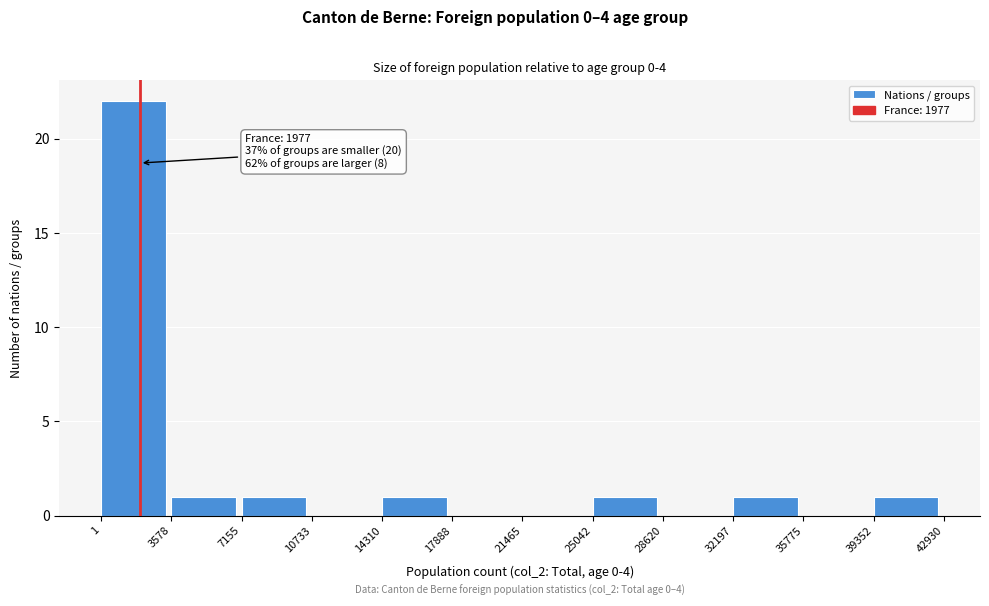

Which range on the x-axis has the tallest bar?

1 to 3578